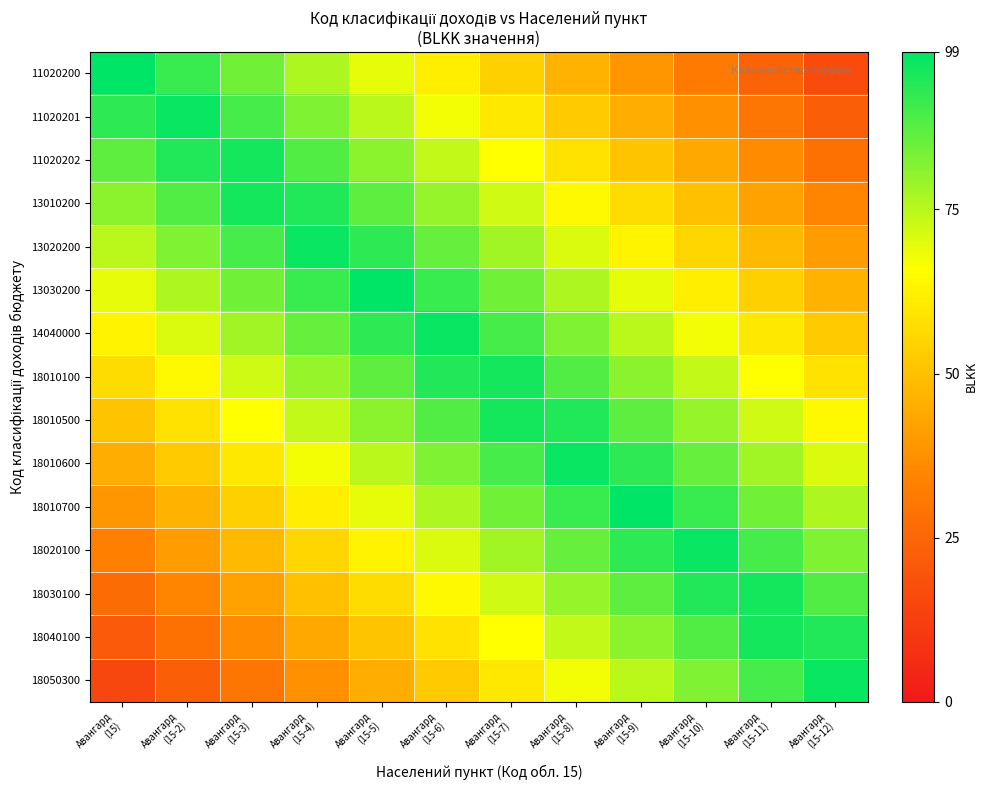

Reading left to right, what are all the values shown in this chart?

11020200: Авангард
(15)=99.0	Авангард
(15-2)=91.5	Авангард
(15-3)=84.0	Авангард
(15-4)=76.5	Авангард
(15-5)=69.0	Авангард
(15-6)=61.5	Авангард
(15-7)=54.0	Авангард
(15-8)=46.5	Авангард
(15-9)=39.0	Авангард
(15-10)=31.5	Авангард
(15-11)=24.0	Авангард
(15-12)=16.5
11020201: Авангард
(15)=93.0	Авангард
(15-2)=97.5	Авангард
(15-3)=90.0	Авангард
(15-4)=82.5	Авангард
(15-5)=75.0	Авангард
(15-6)=67.5	Авангард
(15-7)=60.0	Авангард
(15-8)=52.5	Авангард
(15-9)=45.0	Авангард
(15-10)=37.5	Авангард
(15-11)=30.0	Авангард
(15-12)=22.5
11020202: Авангард
(15)=87.0	Авангард
(15-2)=94.5	Авангард
(15-3)=96.0	Авангард
(15-4)=88.5	Авангард
(15-5)=81.0	Авангард
(15-6)=73.5	Авангард
(15-7)=66.0	Авангард
(15-8)=58.5	Авангард
(15-9)=51.0	Авангард
(15-10)=43.5	Авангард
(15-11)=36.0	Авангард
(15-12)=28.5
13010200: Авангард
(15)=81.0	Авангард
(15-2)=88.5	Авангард
(15-3)=96.0	Авангард
(15-4)=94.5	Авангард
(15-5)=87.0	Авангард
(15-6)=79.5	Авангард
(15-7)=72.0	Авангард
(15-8)=64.5	Авангард
(15-9)=57.0	Авангард
(15-10)=49.5	Авангард
(15-11)=42.0	Авангард
(15-12)=34.5
13020200: Авангард
(15)=75.0	Авангард
(15-2)=82.5	Авангард
(15-3)=90.0	Авангард
(15-4)=97.5	Авангард
(15-5)=93.0	Авангард
(15-6)=85.5	Авангард
(15-7)=78.0	Авангард
(15-8)=70.5	Авангард
(15-9)=63.0	Авангард
(15-10)=55.5	Авангард
(15-11)=48.0	Авангард
(15-12)=40.5
13030200: Авангард
(15)=69.0	Авангард
(15-2)=76.5	Авангард
(15-3)=84.0	Авангард
(15-4)=91.5	Авангард
(15-5)=99.0	Авангард
(15-6)=91.5	Авангард
(15-7)=84.0	Авангард
(15-8)=76.5	Авангард
(15-9)=69.0	Авангард
(15-10)=61.5	Авангард
(15-11)=54.0	Авангард
(15-12)=46.5
14040000: Авангард
(15)=63.0	Авангард
(15-2)=70.5	Авангард
(15-3)=78.0	Авангард
(15-4)=85.5	Авангард
(15-5)=93.0	Авангард
(15-6)=97.5	Авангард
(15-7)=90.0	Авангард
(15-8)=82.5	Авангард
(15-9)=75.0	Авангард
(15-10)=67.5	Авангард
(15-11)=60.0	Авангард
(15-12)=52.5
18010100: Авангард
(15)=57.0	Авангард
(15-2)=64.5	Авангард
(15-3)=72.0	Авангард
(15-4)=79.5	Авангард
(15-5)=87.0	Авангард
(15-6)=94.5	Авангард
(15-7)=96.0	Авангард
(15-8)=88.5	Авангард
(15-9)=81.0	Авангард
(15-10)=73.5	Авангард
(15-11)=66.0	Авангард
(15-12)=58.5
18010500: Авангард
(15)=51.0	Авангард
(15-2)=58.5	Авангард
(15-3)=66.0	Авангард
(15-4)=73.5	Авангард
(15-5)=81.0	Авангард
(15-6)=88.5	Авангард
(15-7)=96.0	Авангард
(15-8)=94.5	Авангард
(15-9)=87.0	Авангард
(15-10)=79.5	Авангард
(15-11)=72.0	Авангард
(15-12)=64.5
18010600: Авангард
(15)=45.0	Авангард
(15-2)=52.5	Авангард
(15-3)=60.0	Авангард
(15-4)=67.5	Авангард
(15-5)=75.0	Авангард
(15-6)=82.5	Авангард
(15-7)=90.0	Авангард
(15-8)=97.5	Авангард
(15-9)=93.0	Авангард
(15-10)=85.5	Авангард
(15-11)=78.0	Авангард
(15-12)=70.5
18010700: Авангард
(15)=39.0	Авангард
(15-2)=46.5	Авангард
(15-3)=54.0	Авангард
(15-4)=61.5	Авангард
(15-5)=69.0	Авангард
(15-6)=76.5	Авангард
(15-7)=84.0	Авангард
(15-8)=91.5	Авангард
(15-9)=99.0	Авангард
(15-10)=91.5	Авангард
(15-11)=84.0	Авангард
(15-12)=76.5
18020100: Авангард
(15)=33.0	Авангард
(15-2)=40.5	Авангард
(15-3)=48.0	Авангард
(15-4)=55.5	Авангард
(15-5)=63.0	Авангард
(15-6)=70.5	Авангард
(15-7)=78.0	Авангард
(15-8)=85.5	Авангард
(15-9)=93.0	Авангард
(15-10)=97.5	Авангард
(15-11)=90.0	Авангард
(15-12)=82.5
18030100: Авангард
(15)=27.0	Авангард
(15-2)=34.5	Авангард
(15-3)=42.0	Авангард
(15-4)=49.5	Авангард
(15-5)=57.0	Авангард
(15-6)=64.5	Авангард
(15-7)=72.0	Авангард
(15-8)=79.5	Авангард
(15-9)=87.0	Авангард
(15-10)=94.5	Авангард
(15-11)=96.0	Авангард
(15-12)=88.5
18040100: Авангард
(15)=21.0	Авангард
(15-2)=28.5	Авангард
(15-3)=36.0	Авангард
(15-4)=43.5	Авангард
(15-5)=51.0	Авангард
(15-6)=58.5	Авангард
(15-7)=66.0	Авангард
(15-8)=73.5	Авангард
(15-9)=81.0	Авангард
(15-10)=88.5	Авангард
(15-11)=96.0	Авангард
(15-12)=94.5
18050300: Авангард
(15)=15.0	Авангард
(15-2)=22.5	Авангард
(15-3)=30.0	Авангард
(15-4)=37.5	Авангард
(15-5)=45.0	Авангард
(15-6)=52.5	Авангард
(15-7)=60.0	Авангард
(15-8)=67.5	Авангард
(15-9)=75.0	Авангард
(15-10)=82.5	Авангард
(15-11)=90.0	Авангард
(15-12)=97.5